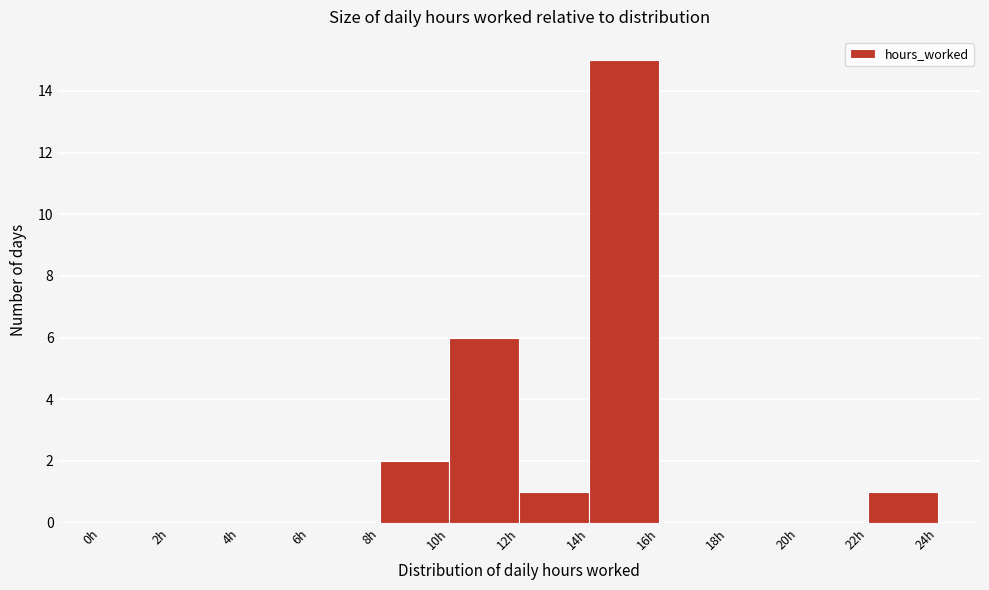

Reading left to right, list every bar in this chart as the range it spans on the x-axis followed by its height. The values are not printed on the chart, so give them approximately, as read against the axis.

0 to 2: 0
2 to 4: 0
4 to 6: 0
6 to 8: 0
8 to 10: 2
10 to 12: 6
12 to 14: 1
14 to 16: 15
16 to 18: 0
18 to 20: 0
20 to 22: 0
22 to 24: 1